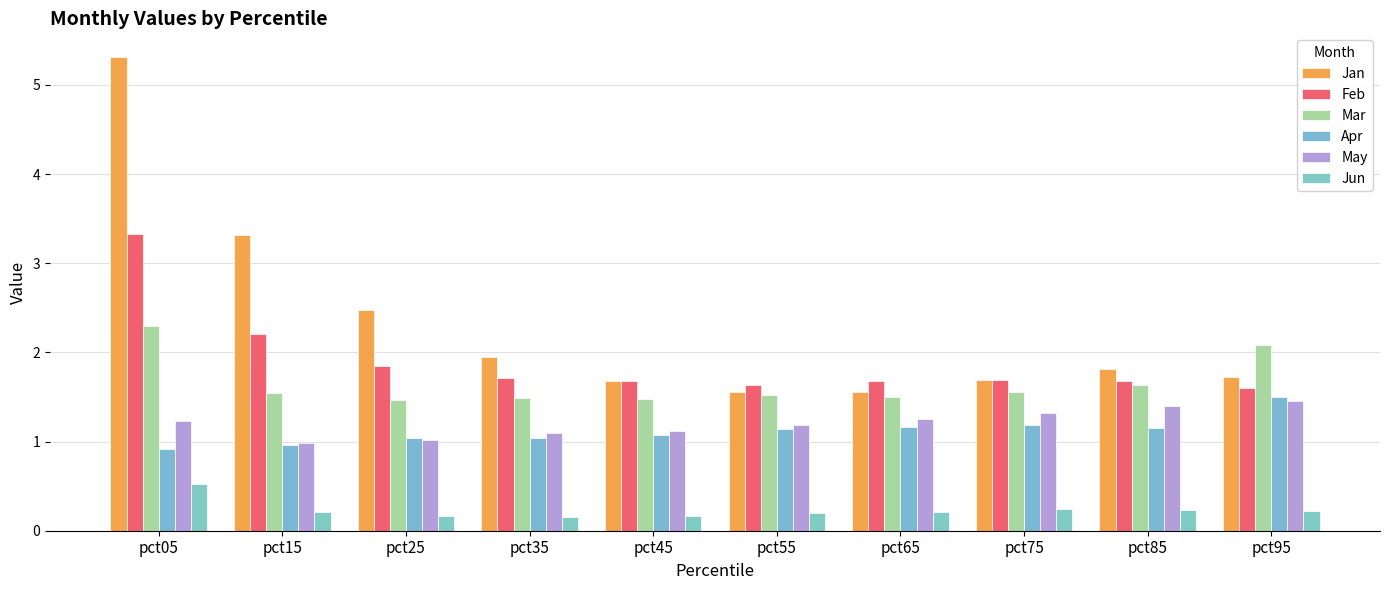

At which category is the sum across all series the highest?

pct05